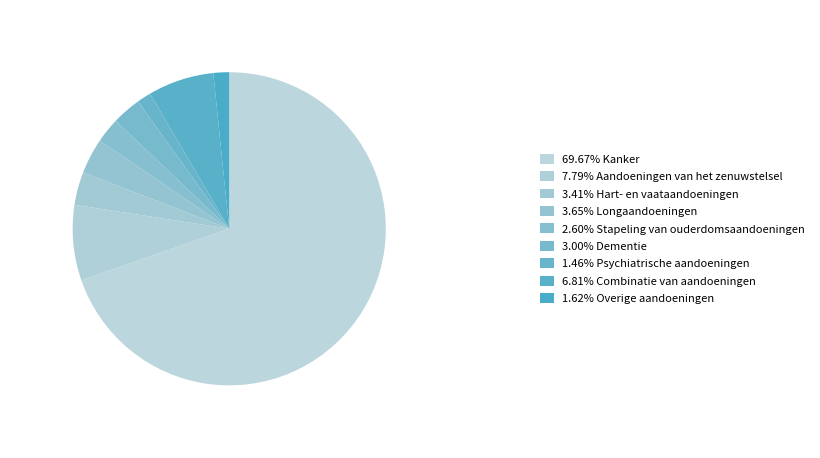

Which slice represents more than half of the pie?

Kanker